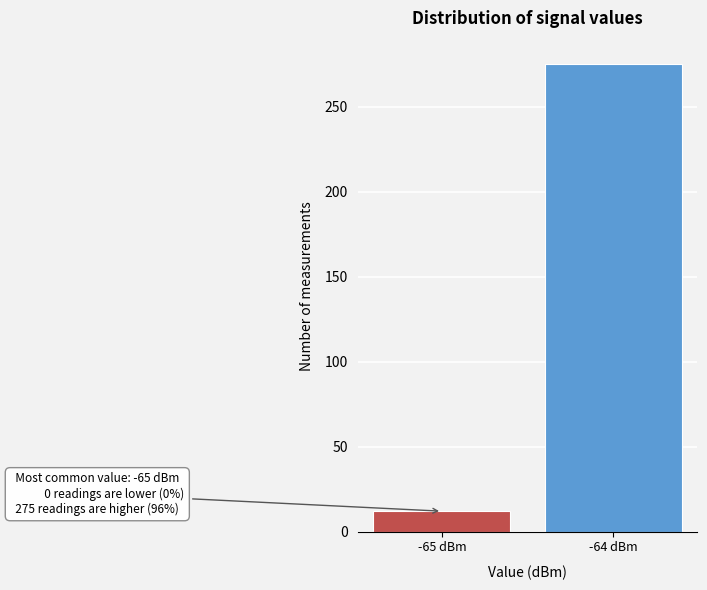

Reading left to right, transcribe all the data shown in this chart.

-65 dBm=12	-64 dBm=275